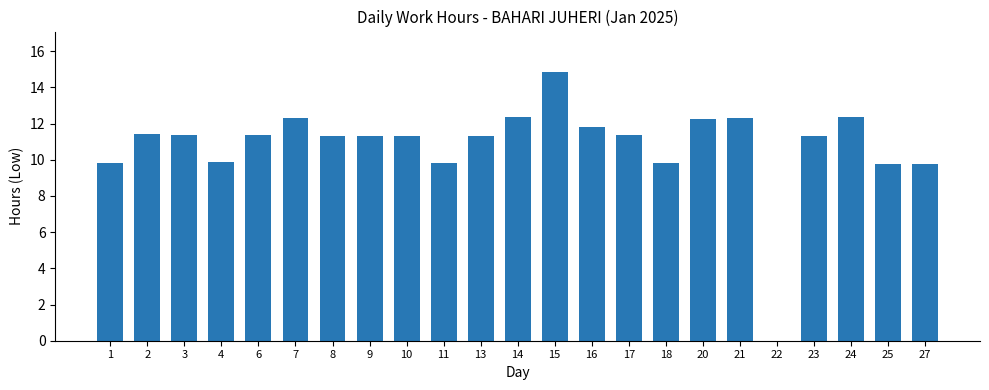

How many categories are shown in the chart?

23